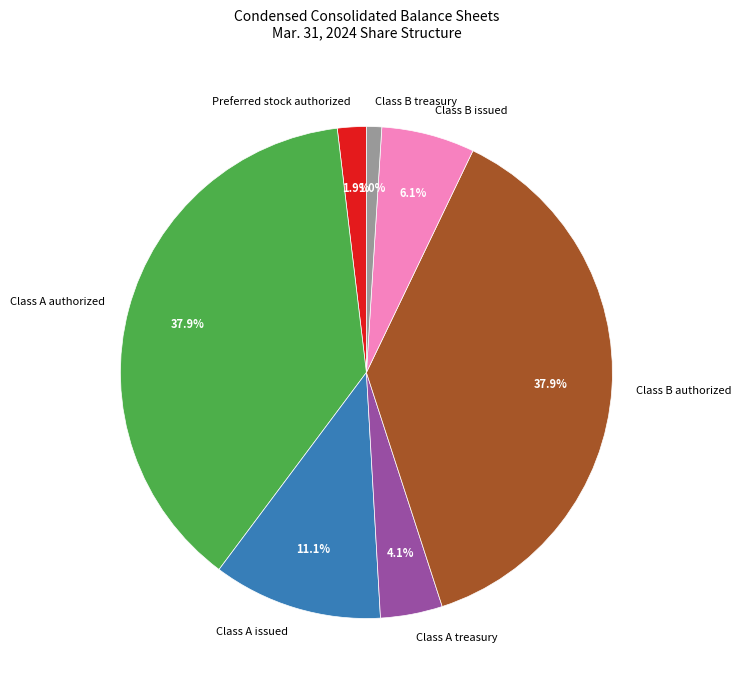

True or false: Class A treasury accounts for 4% of the total.

True